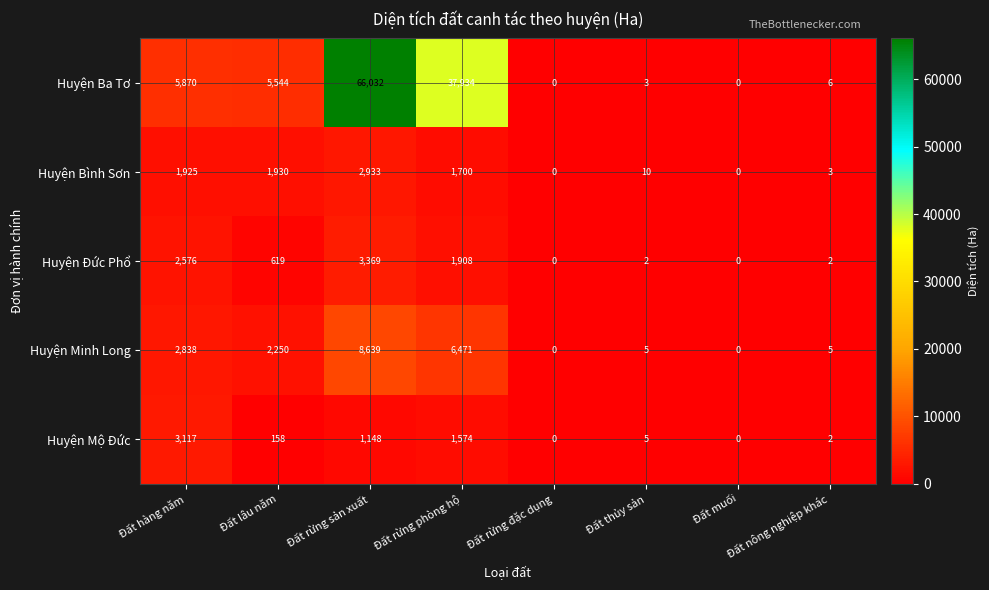

The value of Huyện Mộ Đức at Đất rừng đặc dụng is 0. True or false?

True